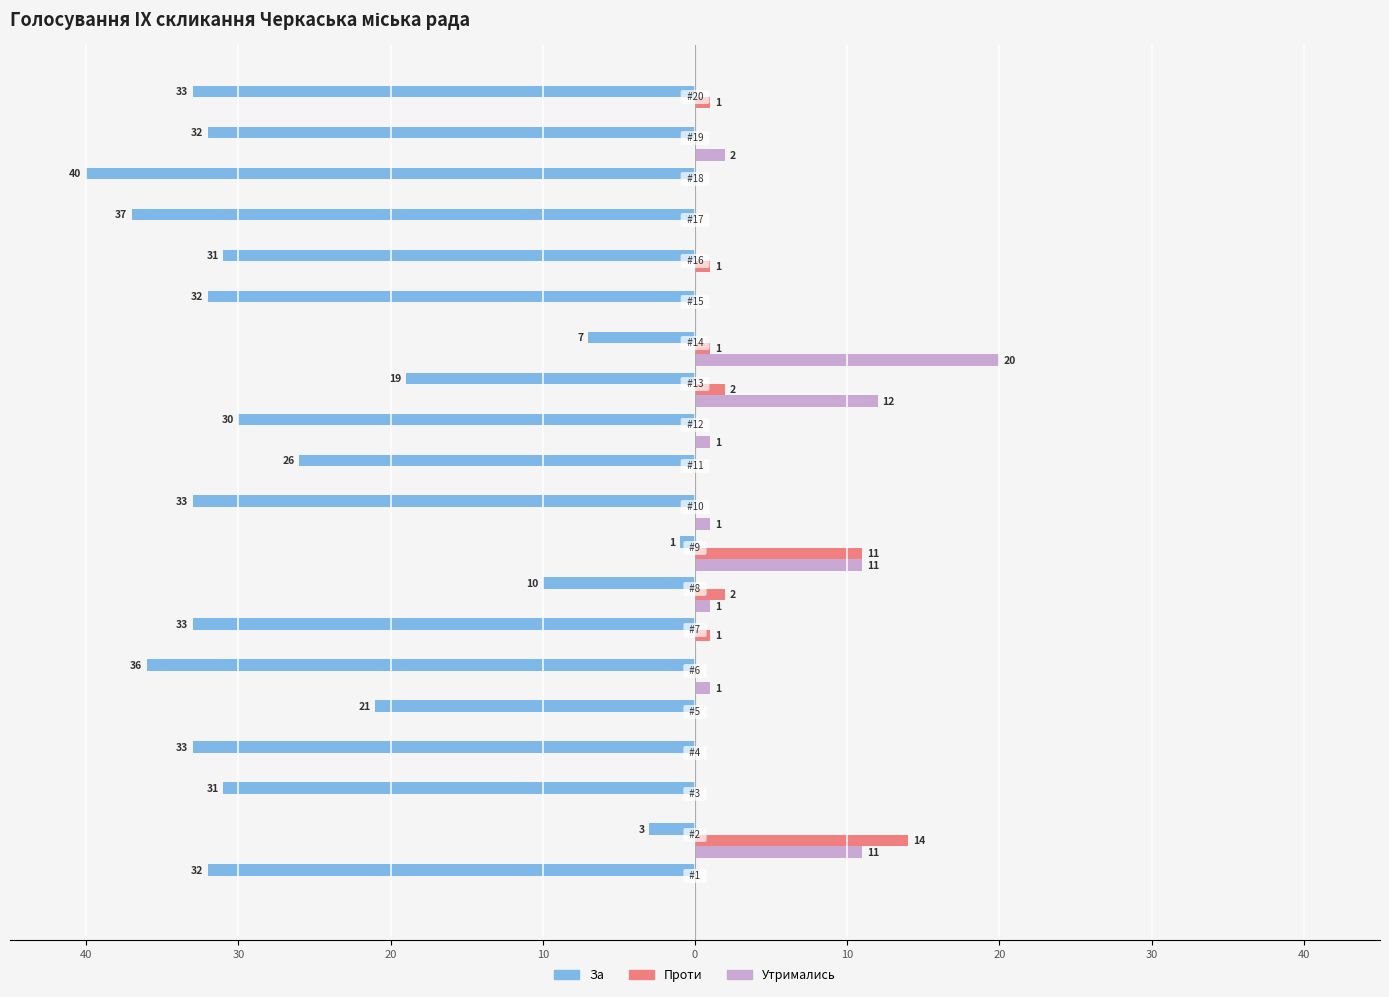

What are all the series names shown in the legend?

За, Проти, Утримались